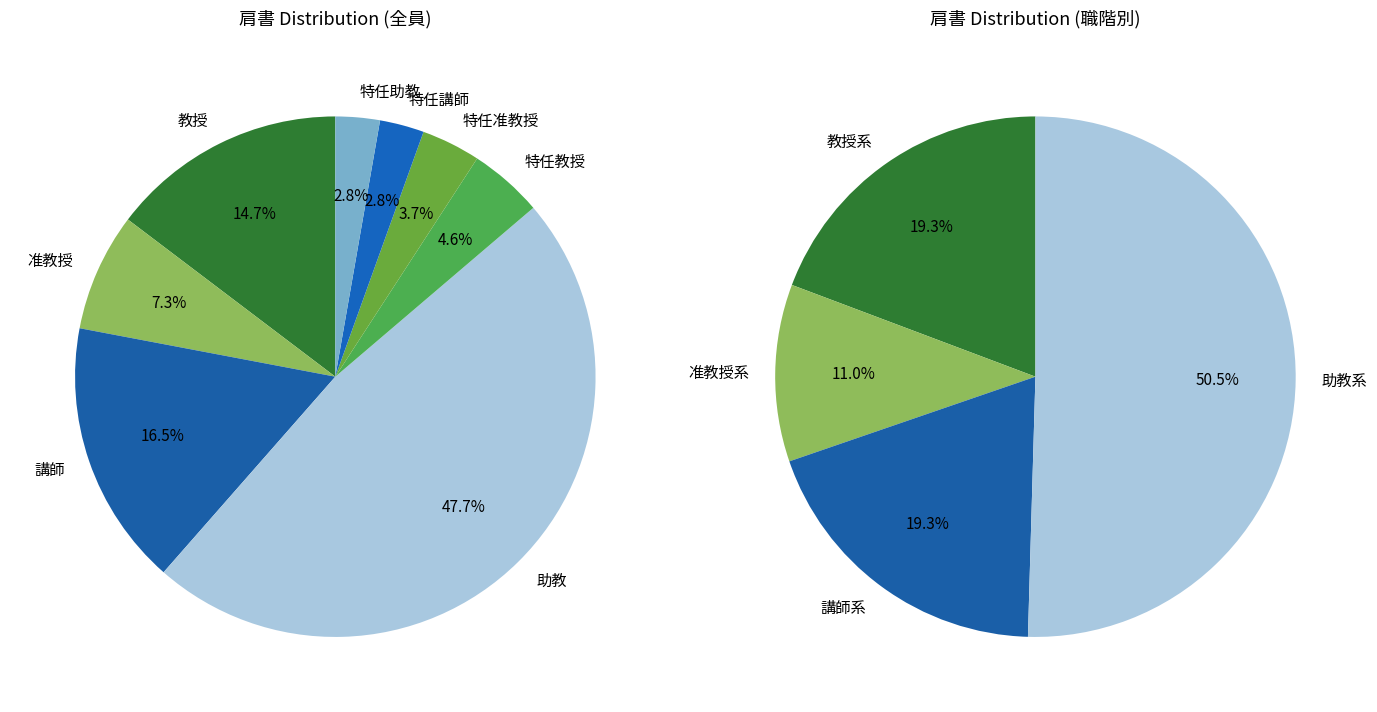

To the nearest percent, what percentage of the pie is 特任教授?

5%